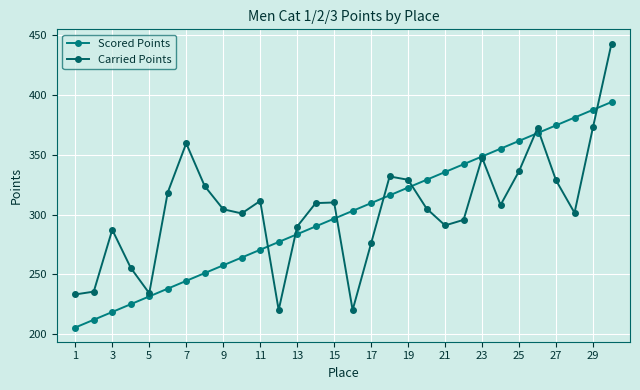

How many data points in Scored Points are above 303?

15